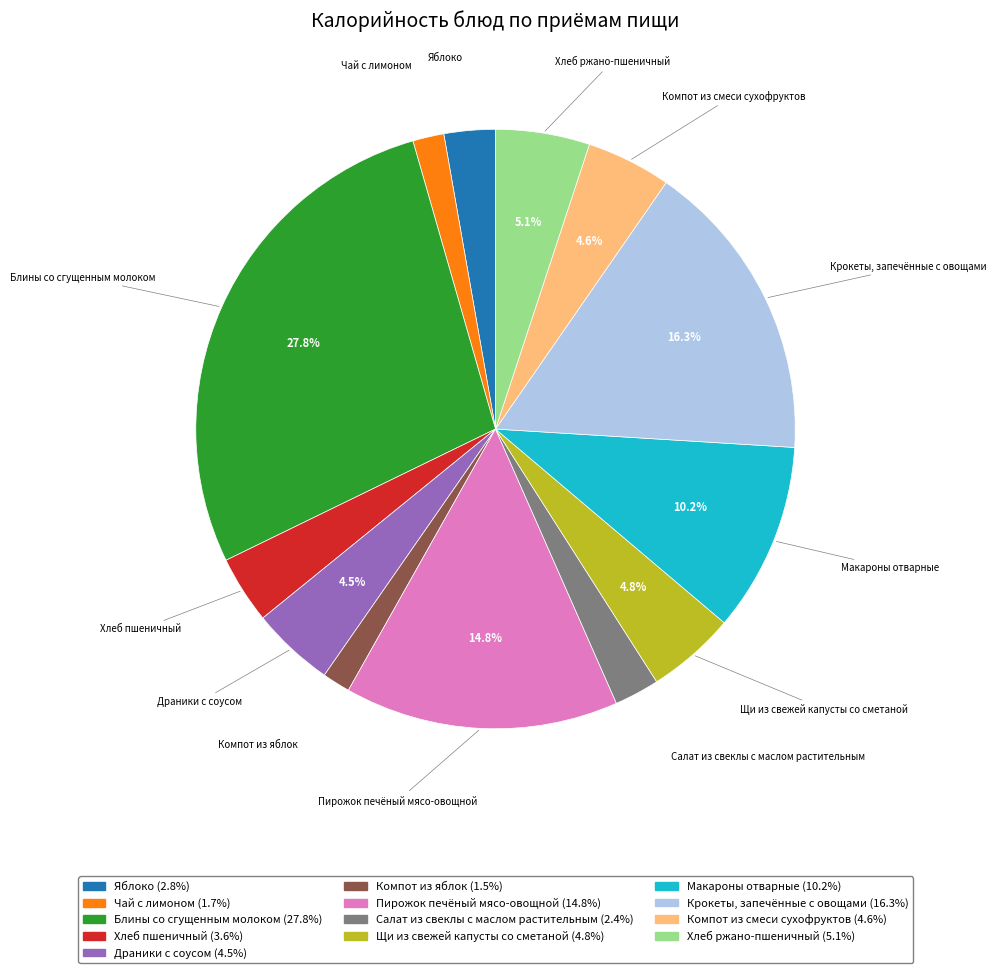

What percentage is the Блины со сгущенным молоком slice, to the nearest percent?

28%